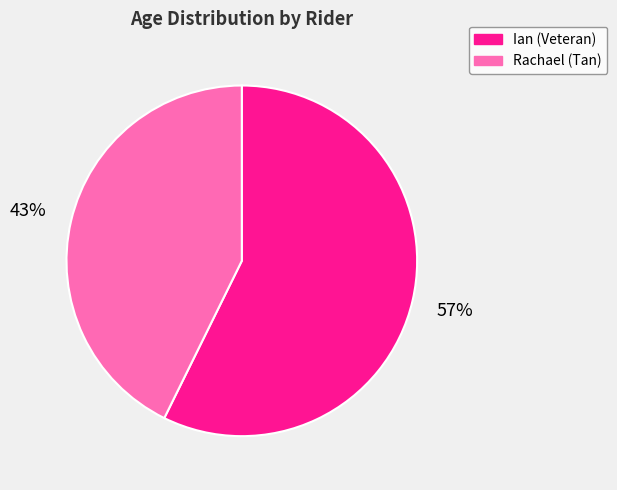

Combined, do Ian and Rachael account for over 50%?

Yes